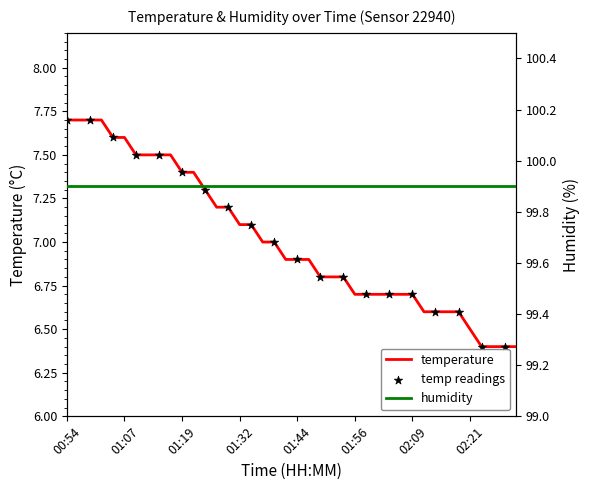

What is the change in value from 01:24 to 02:29?

-0.9